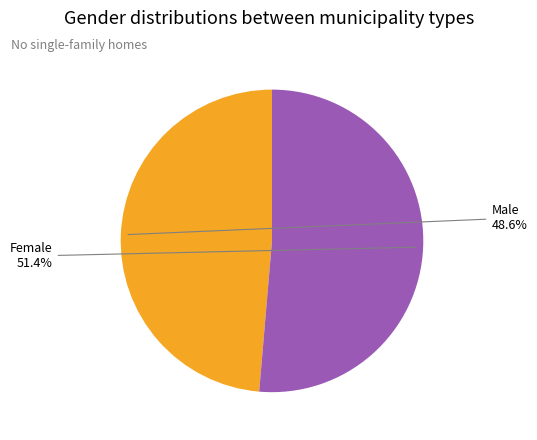

Does any single category account for the majority?

Yes